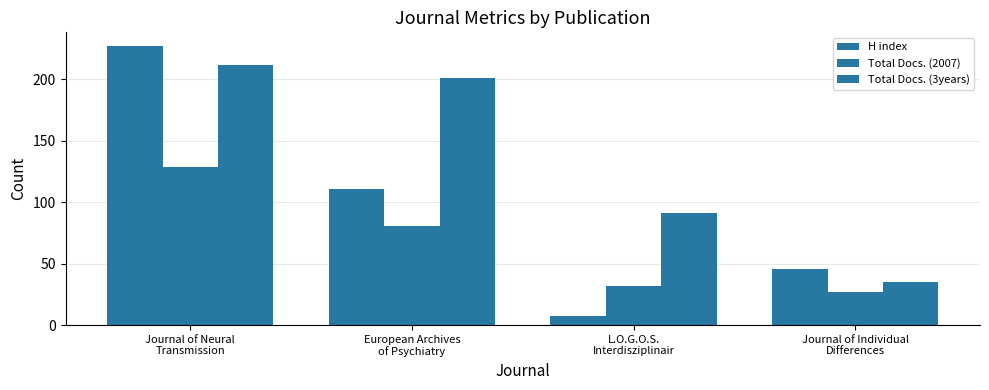

At which label is Total Docs. (2007) closest to 78?

European Archives
of Psychiatry